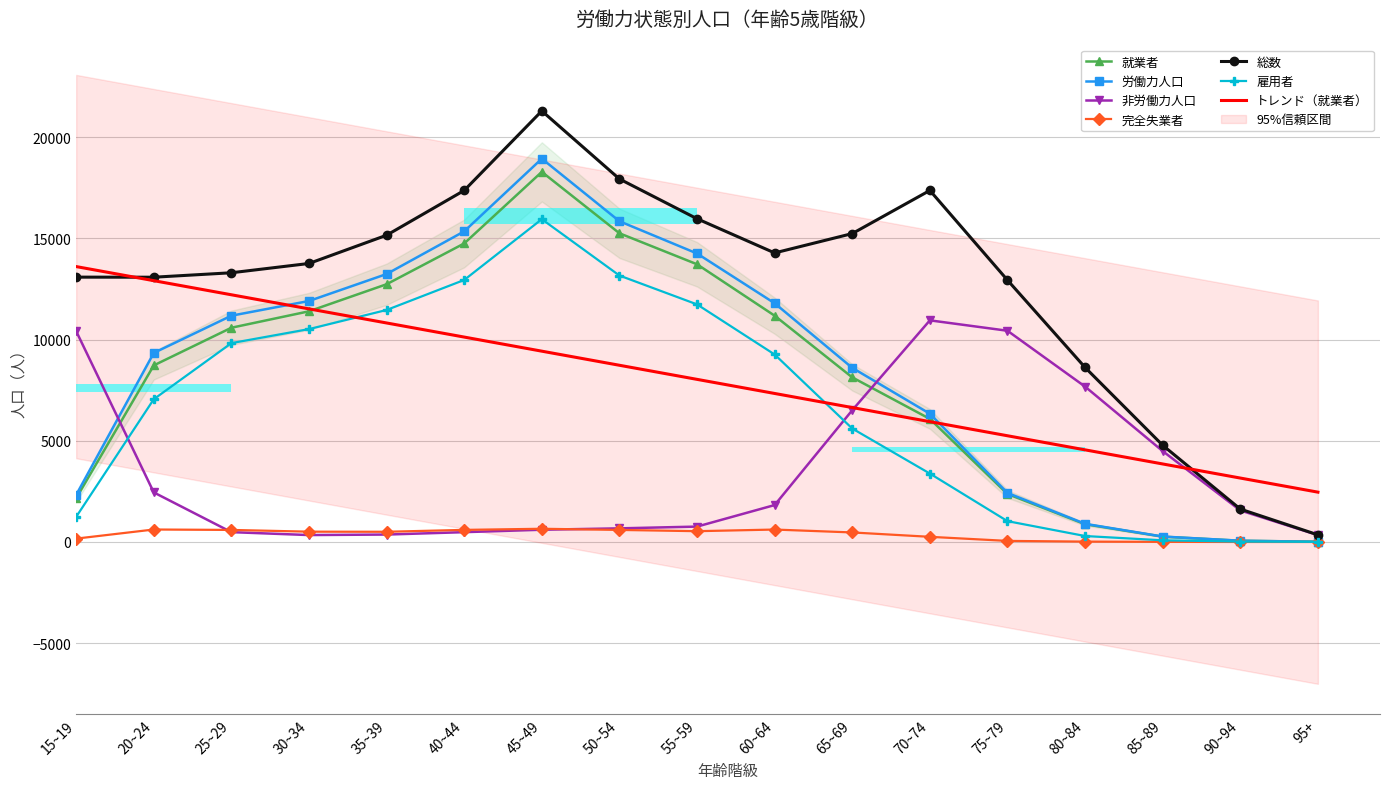

Is it true that 完全失業者 equals 762 at 55~59?

False